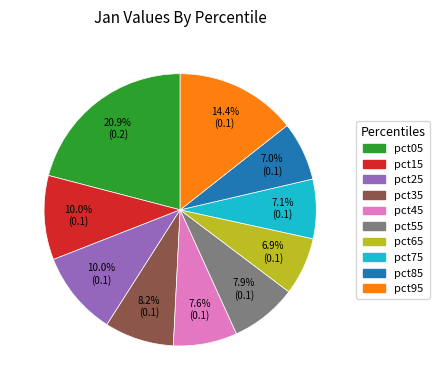

Between pct15 and pct65, which is larger?

pct15